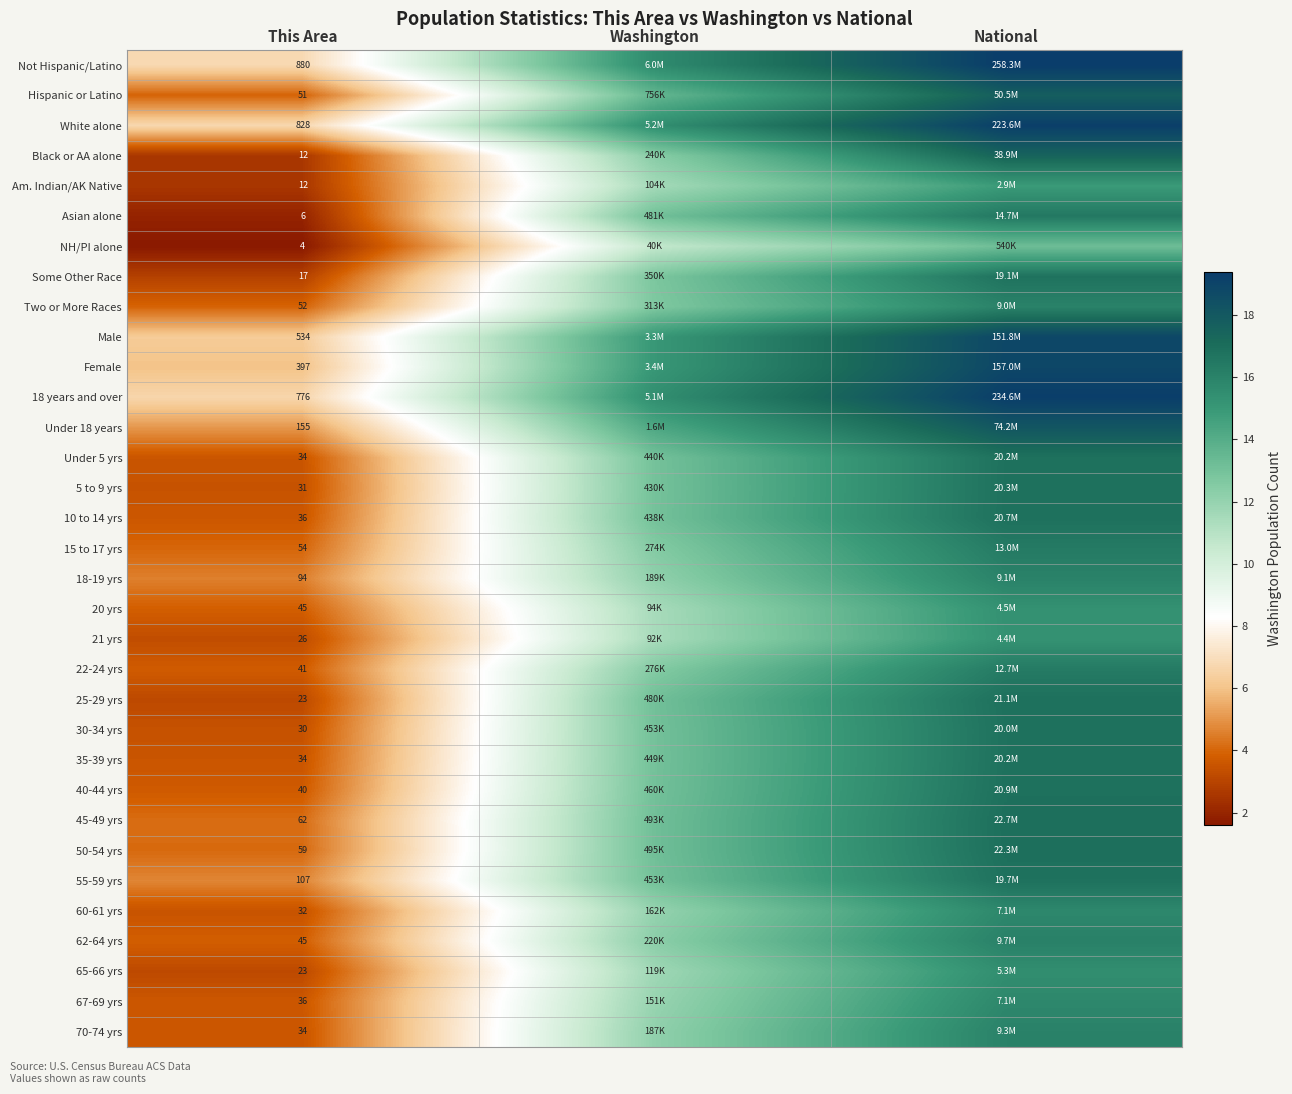

The 25-29 yrs series shows 16.9 at National. True or false?

True